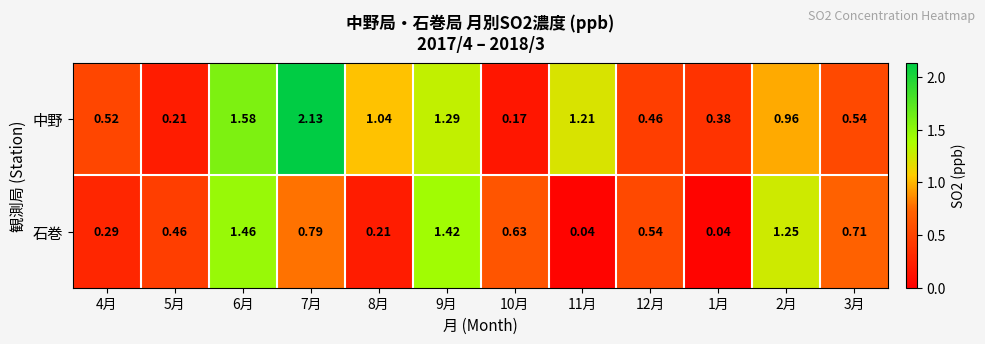

Is the value of 中野 at 7月 greater than the value of 石巻 at 6月?

Yes